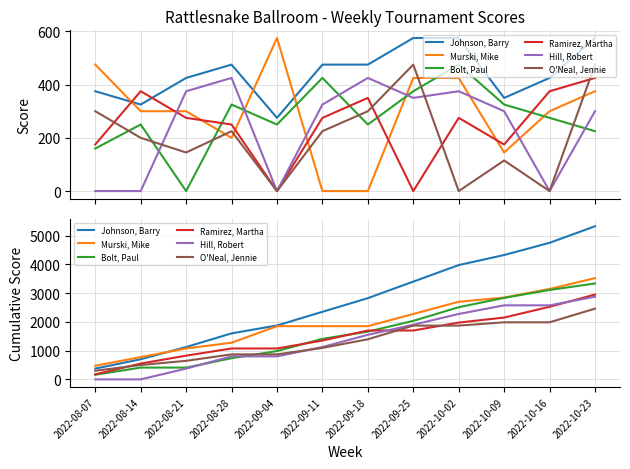

True or false: Hill, Robert and Johnson, Barry intersect in this chart.

False